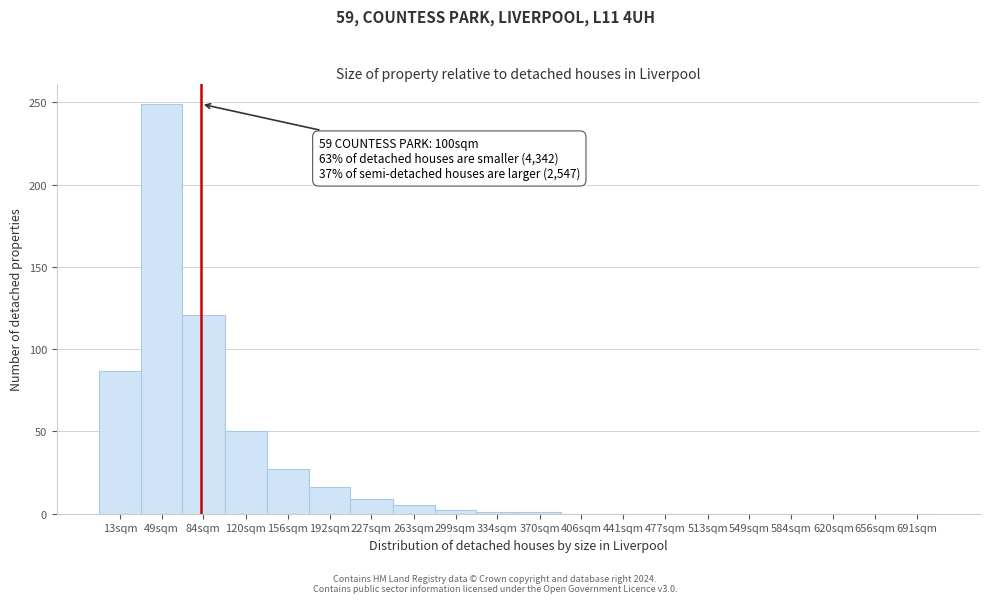

What is the sum of all values?

568